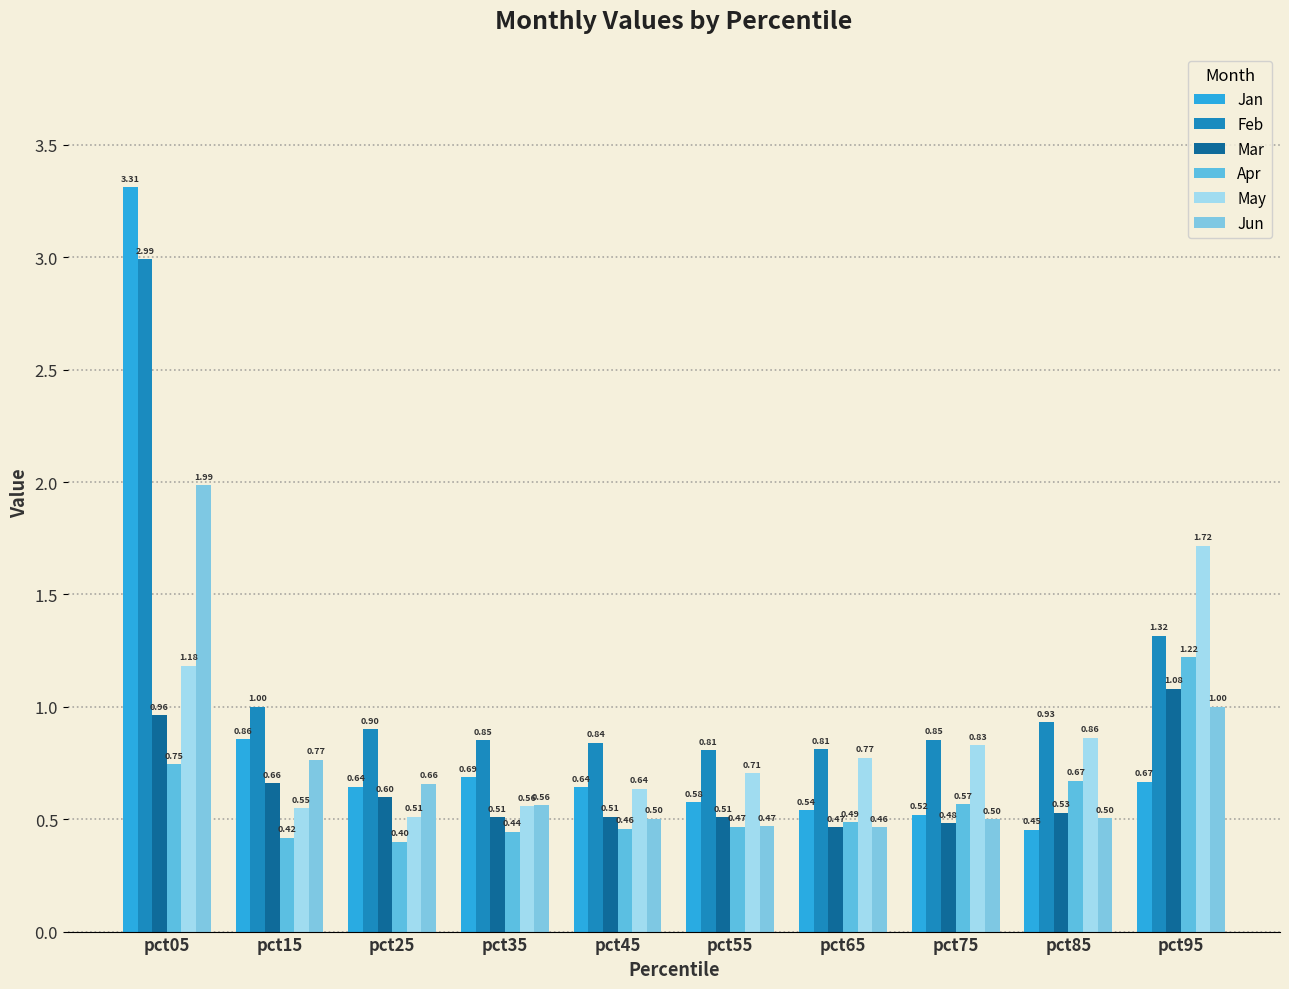

What is the sum of the Apr values at pct85 and pct15?

1.1